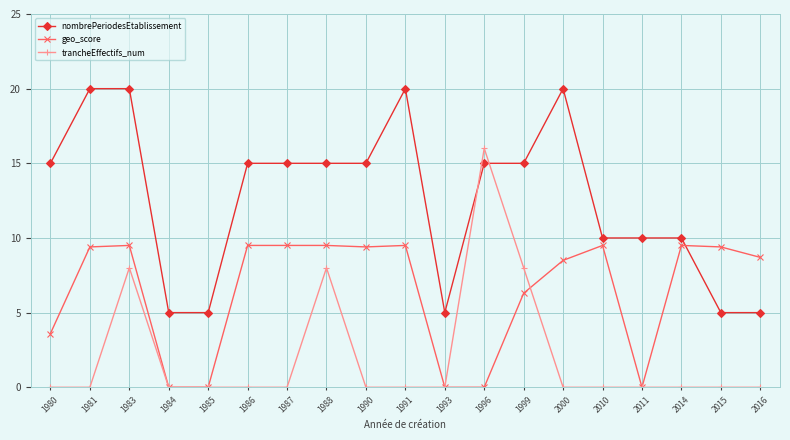

What is the maximum value shown in the chart?

20.0